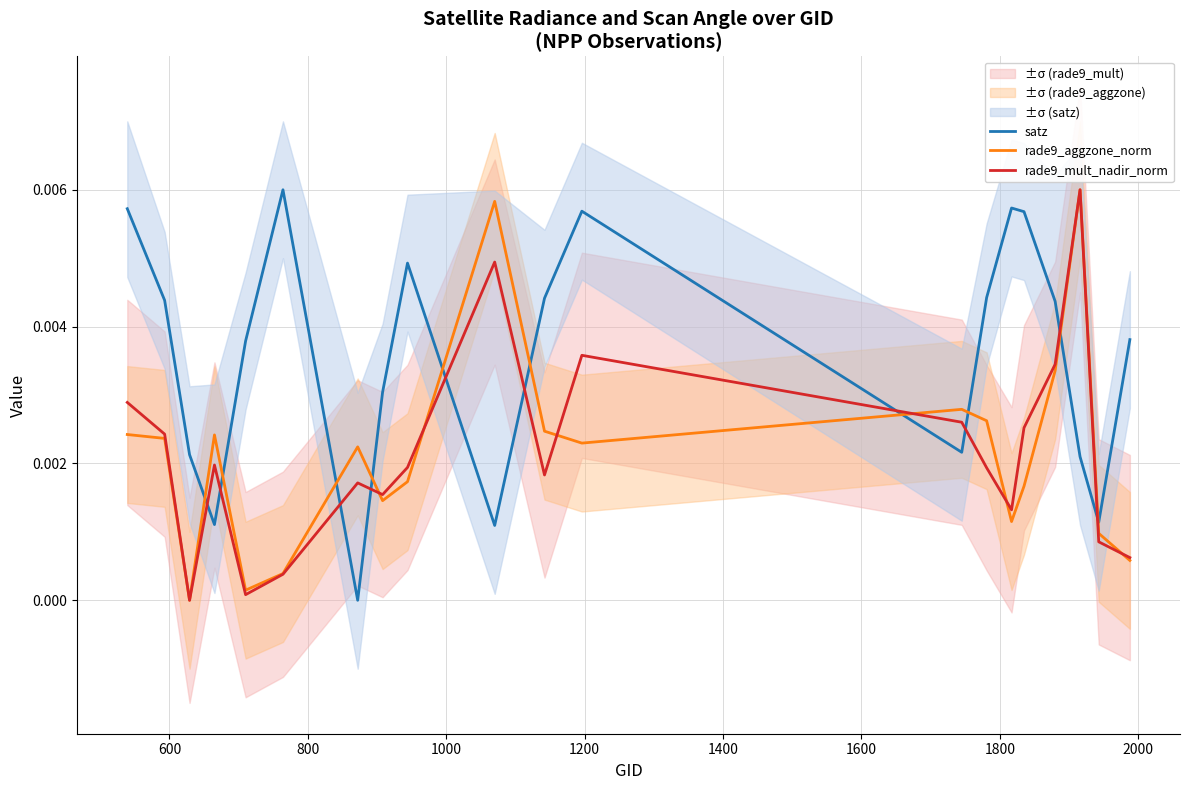

Is this an area chart (filled region under the line)?

No